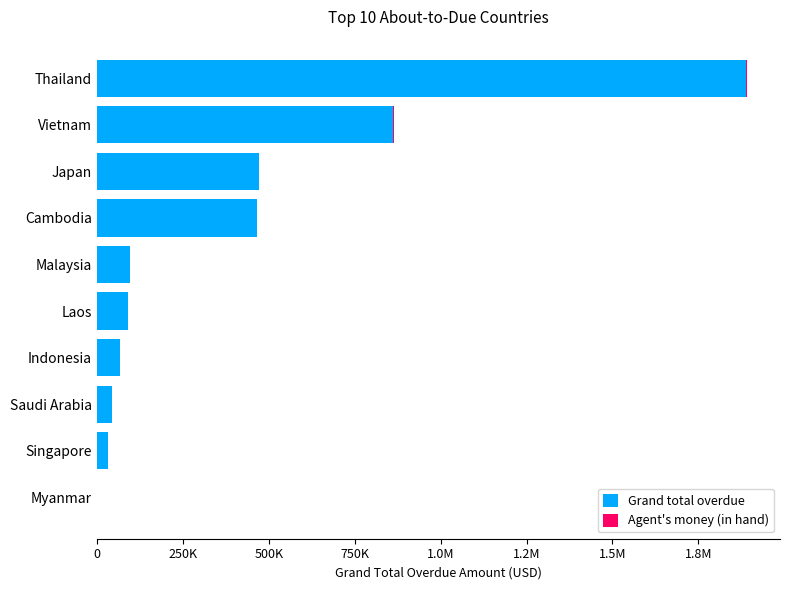

How many series are shown in this chart?

2